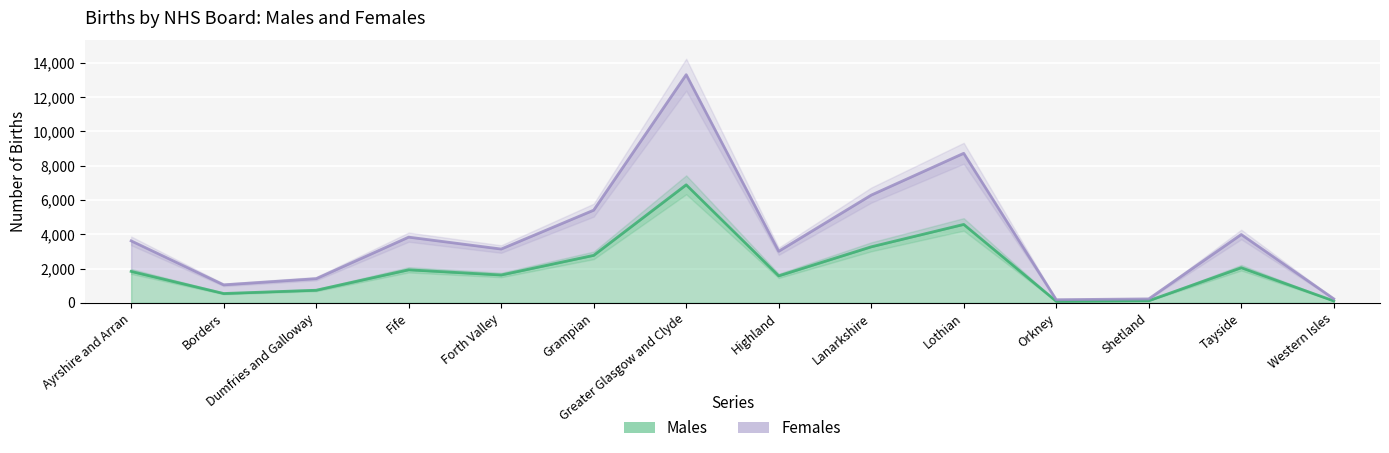

What is the sum of the Females values at Lanarkshire and Western Isles?

6516